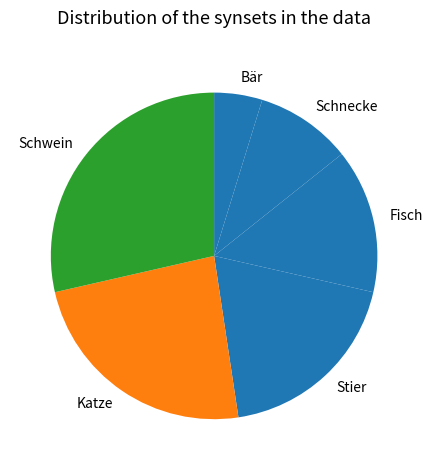

How many slices are in this pie chart?

6